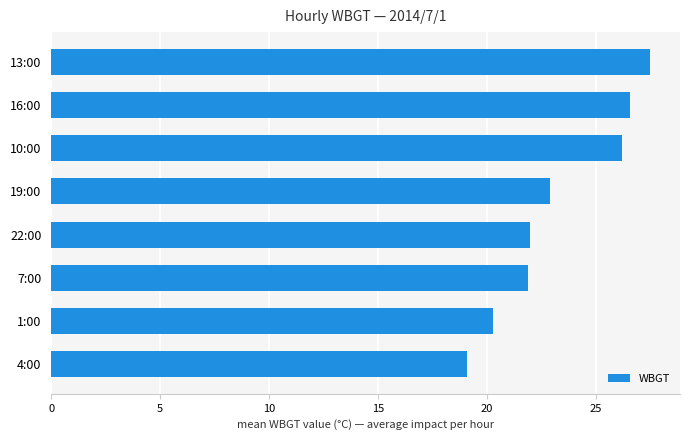

What is the difference between the maximum and minimum values?

8.4